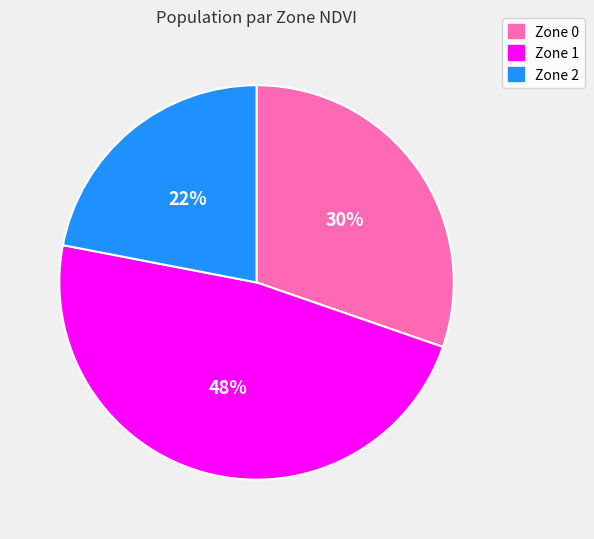

Which has a higher value, Zone 2 or Zone 1?

Zone 1